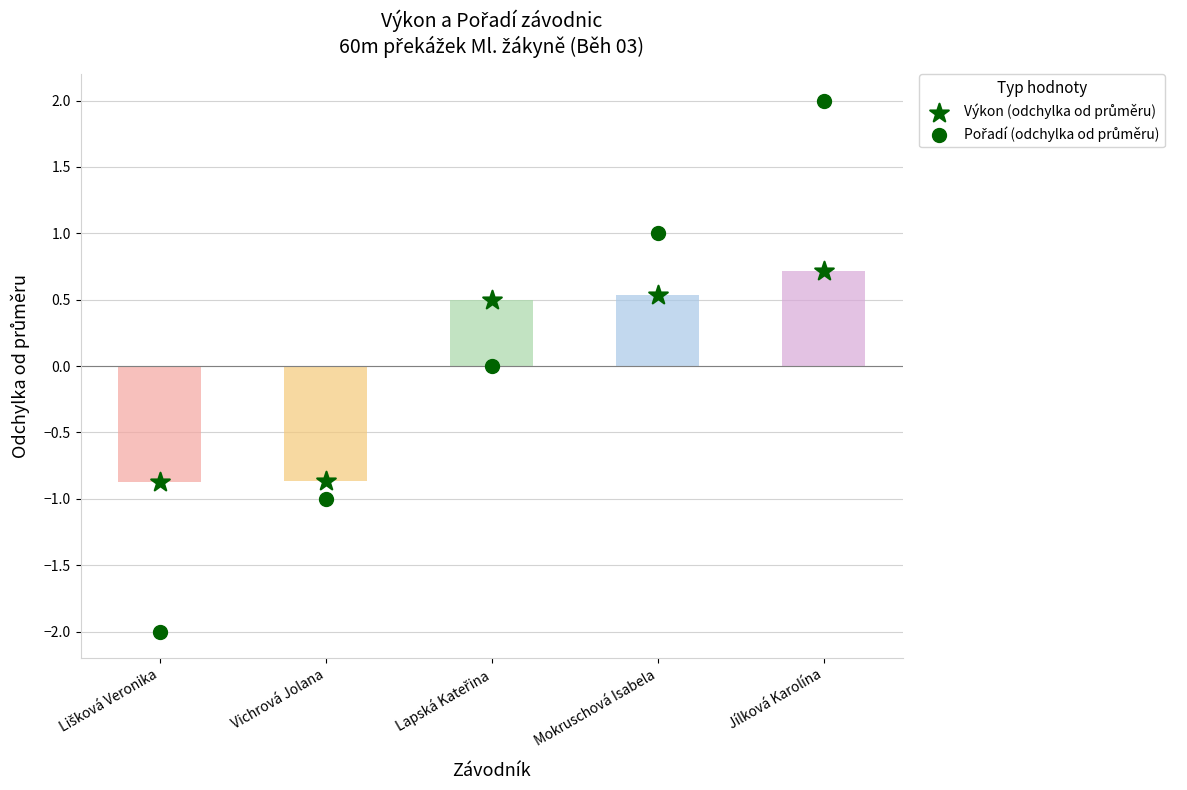

At which category is the sum across all series the highest?

Jílková Karolína